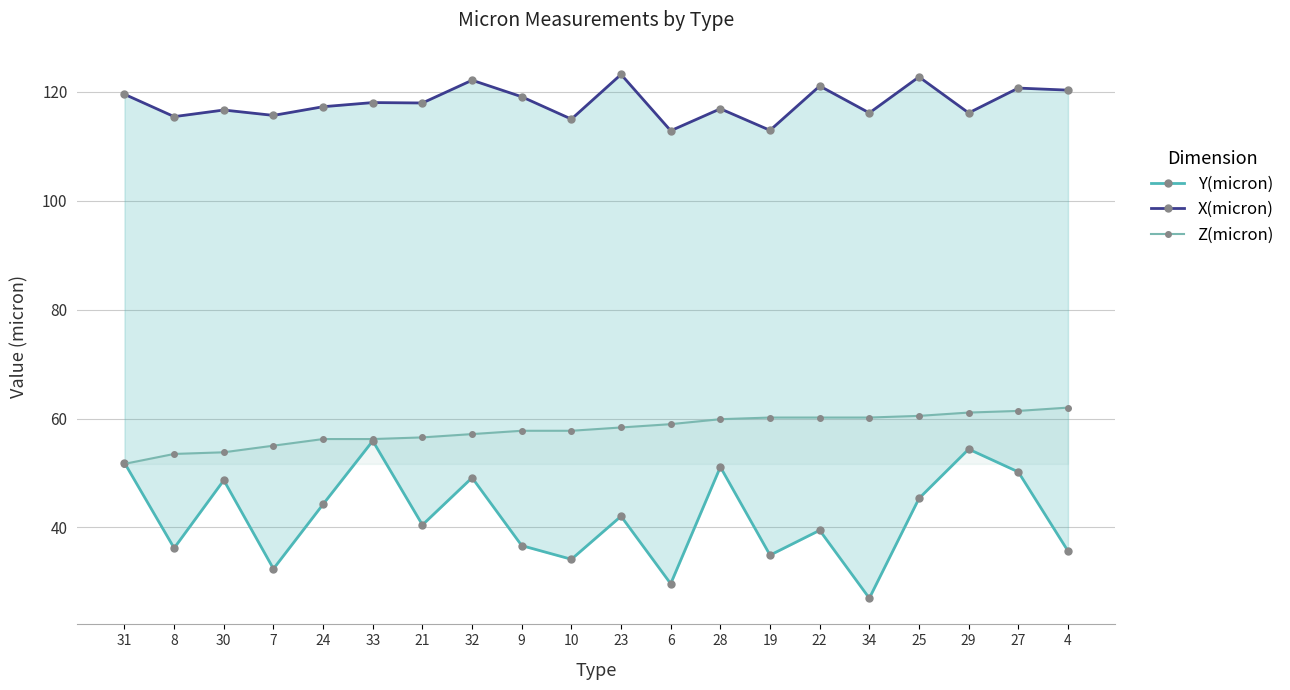

What are all the series names shown in the legend?

Y(micron), X(micron), Z(micron)